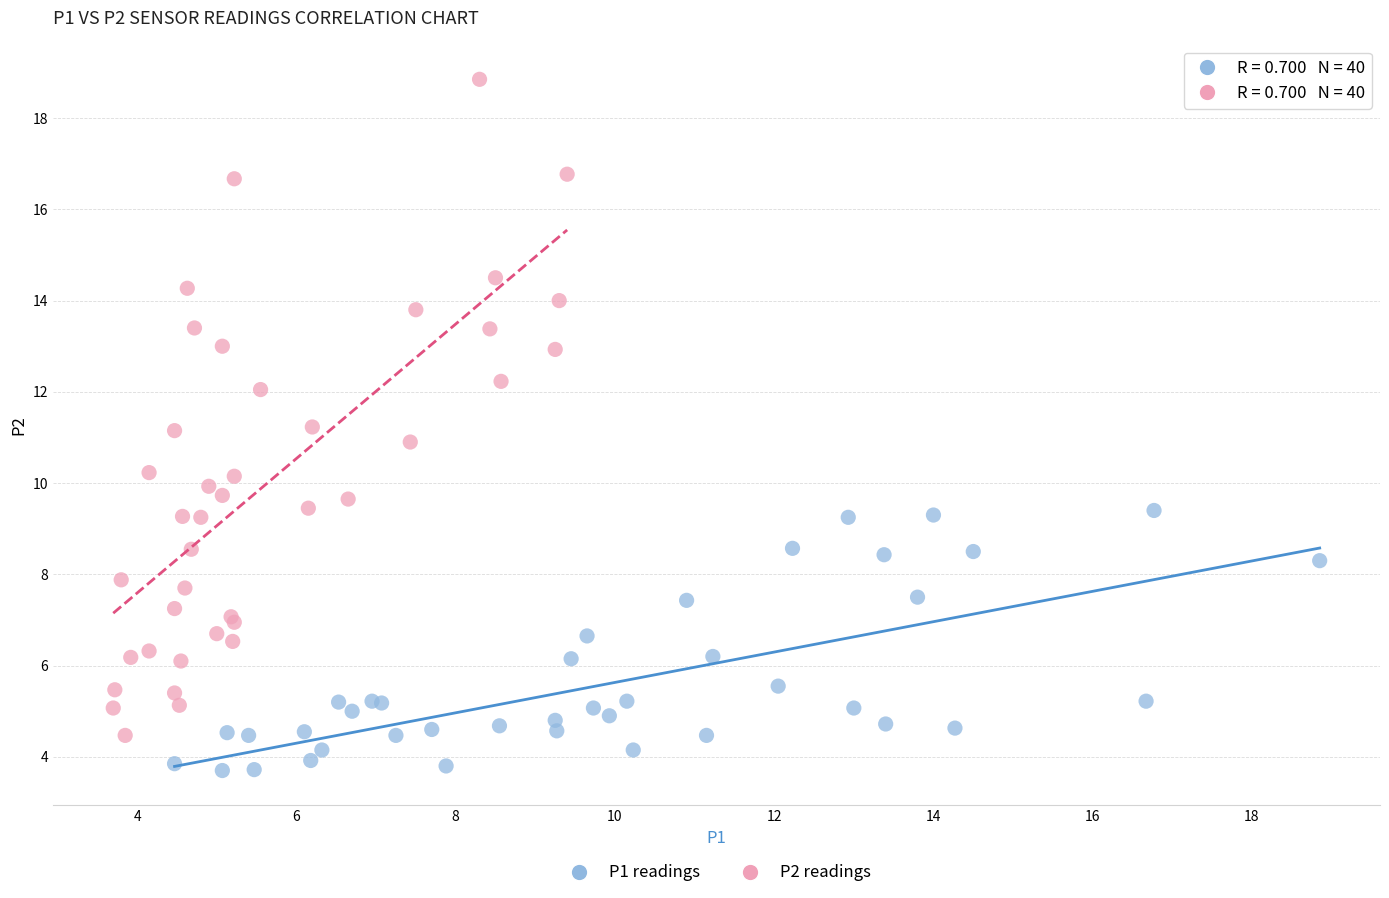

Which series reaches the minimum Y coordinate?

P1 readings